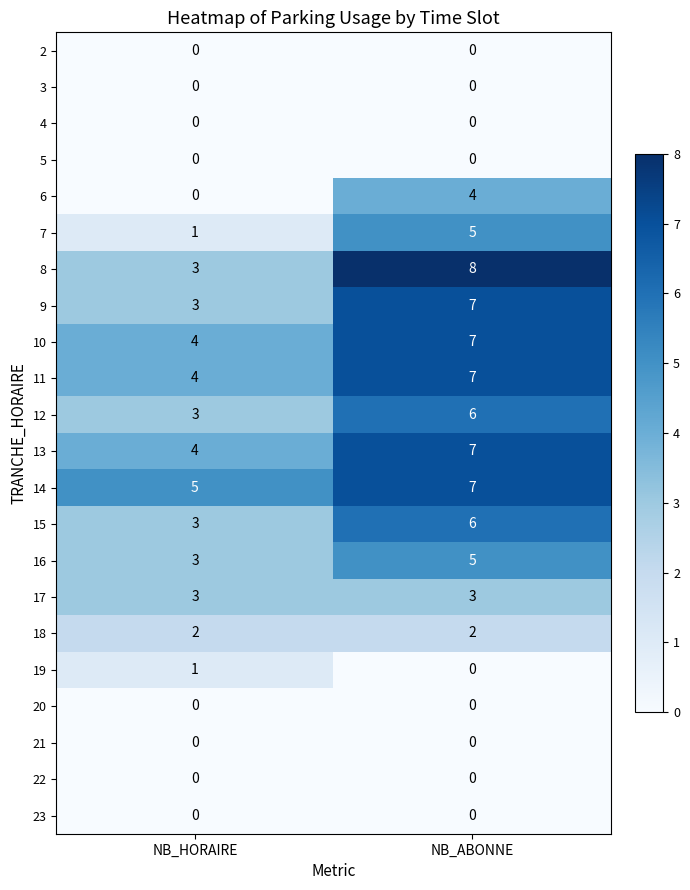

At how many categories does at least one series exceed 2?

2